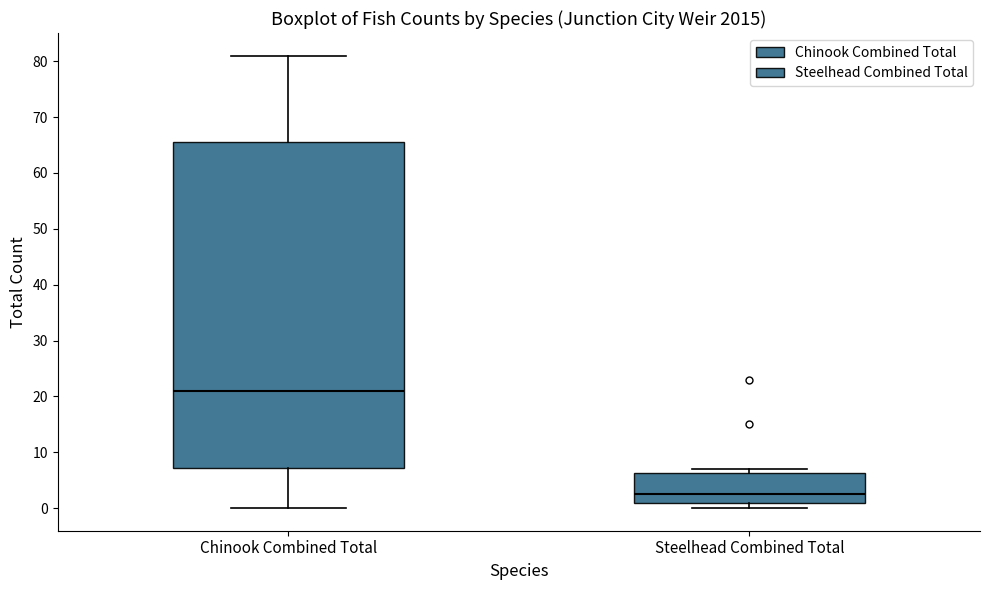

Which box is the tallest, from its lower edge to its upper edge?

Chinook Combined Total